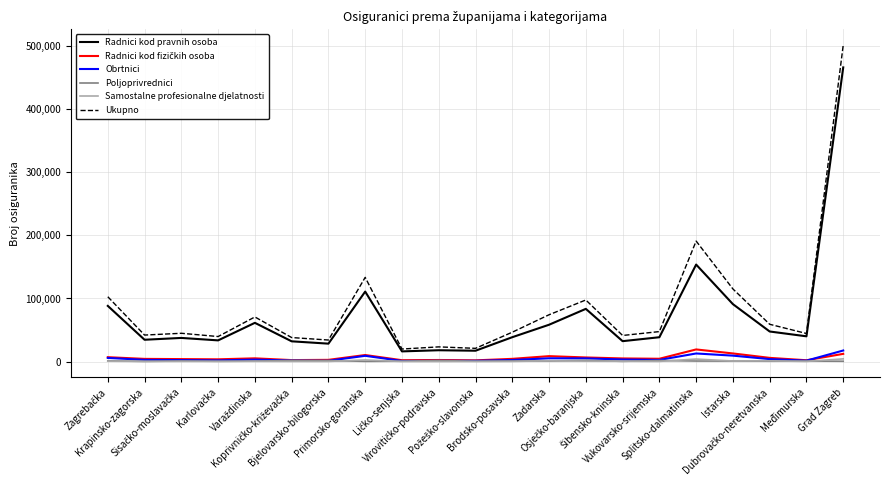

True or false: Poljoprivrednici and Ukupno intersect in this chart.

False